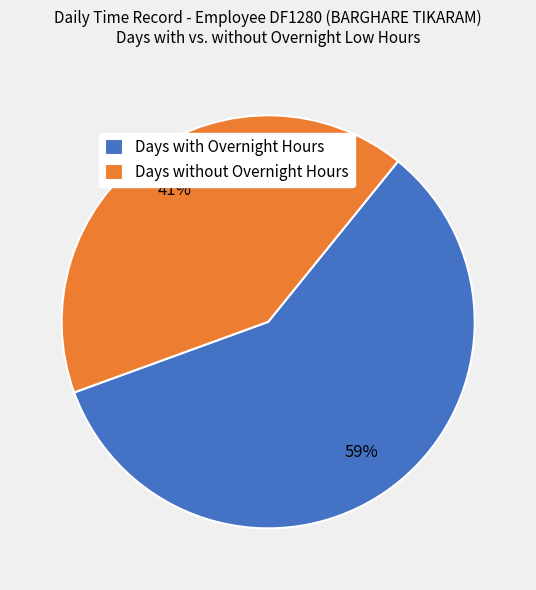

To the nearest percent, what is the average slice percentage?

50%